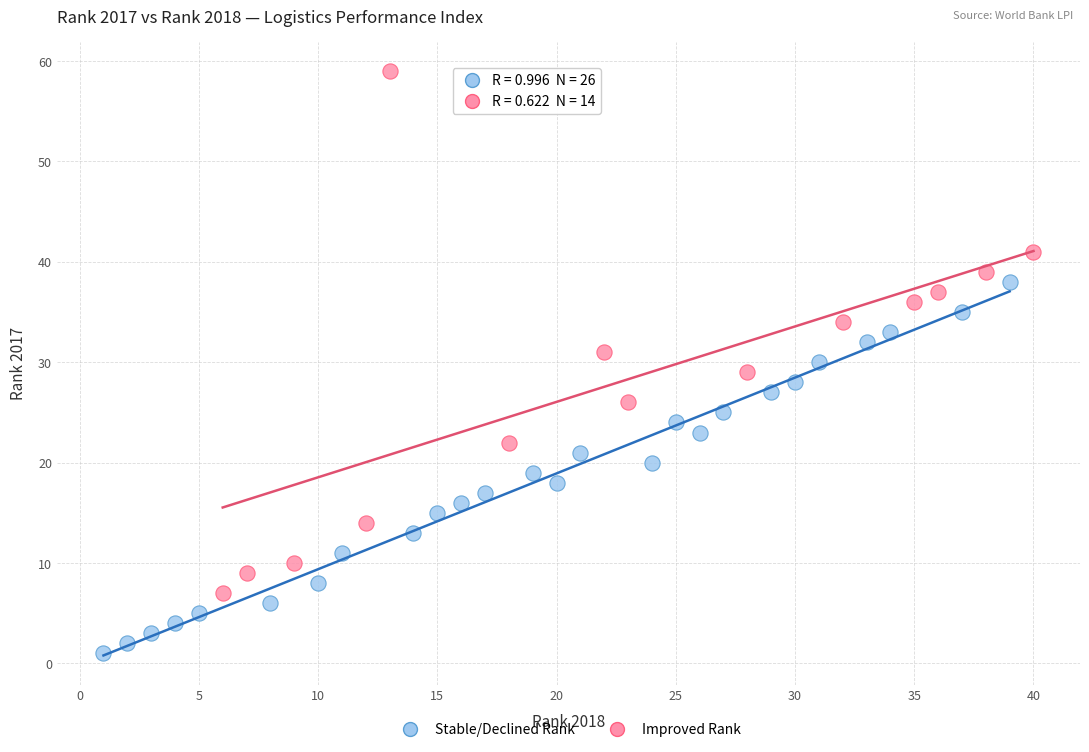

Which series contains the highest Y value?

Improved Rank